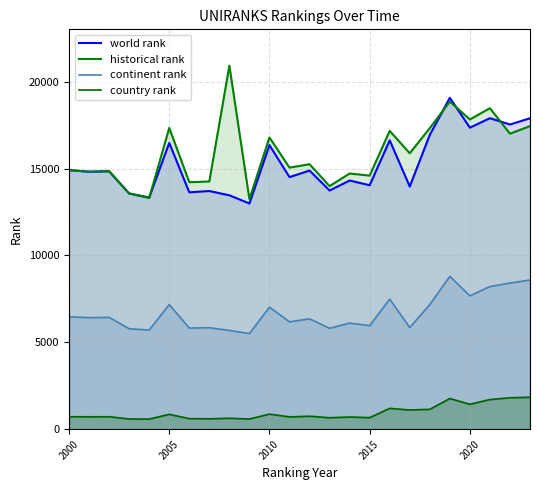

Which series has the largest range (max minus min)?

historical rank